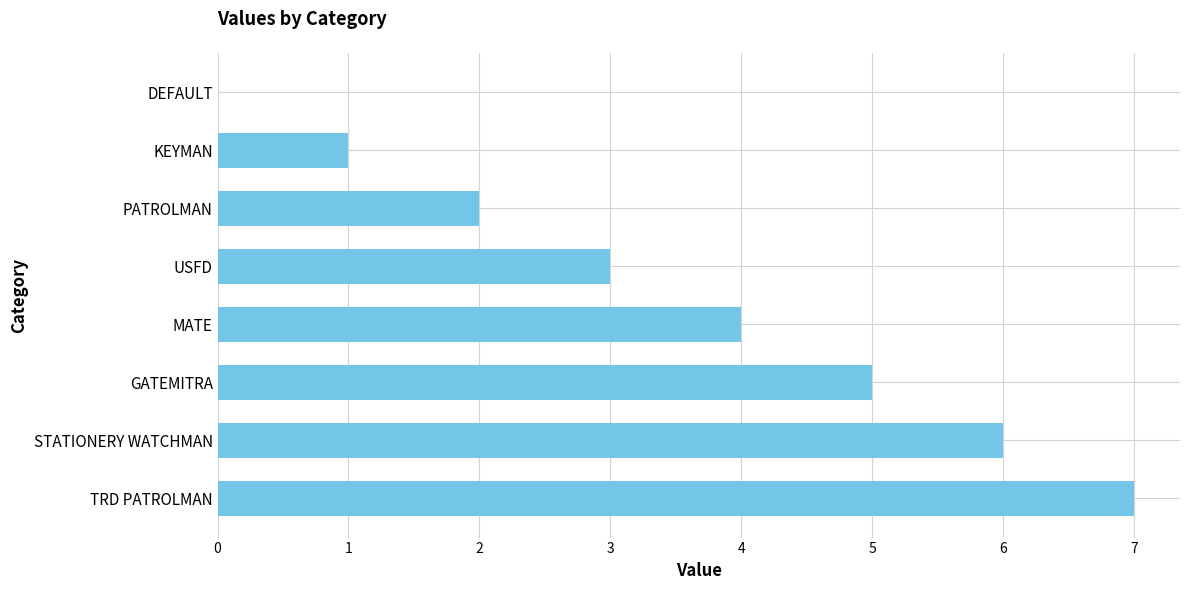

What is the ratio of the value at PATROLMAN to the value at GATEMITRA?

0.4